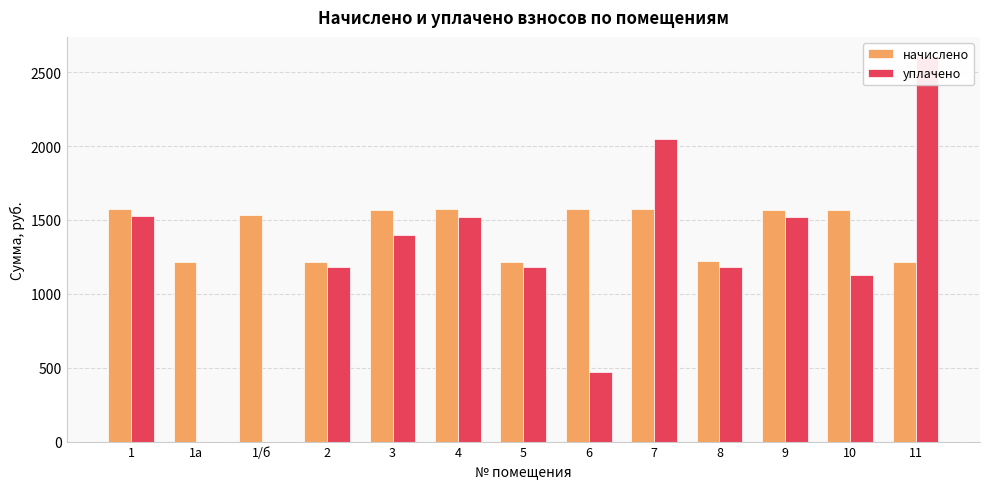

The value of начислено at 8 is 1706.2. True or false?

False